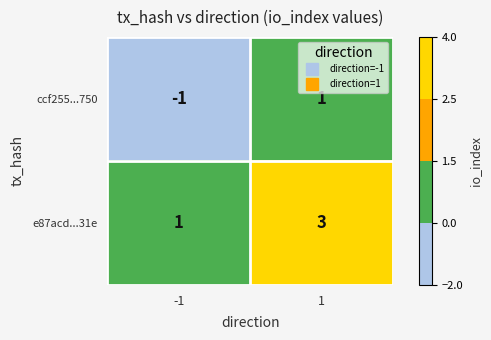

Which series has the largest total across all categories?

e87acd...31e